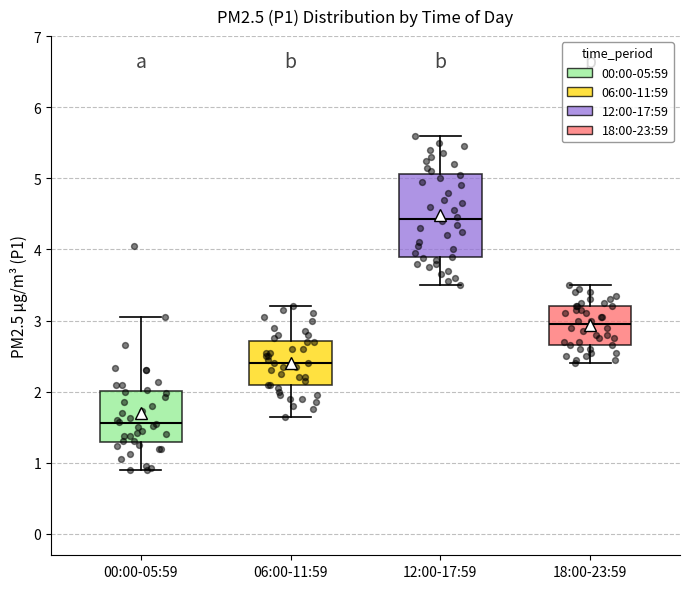

Which box's median line is the highest?

12:00-17:59